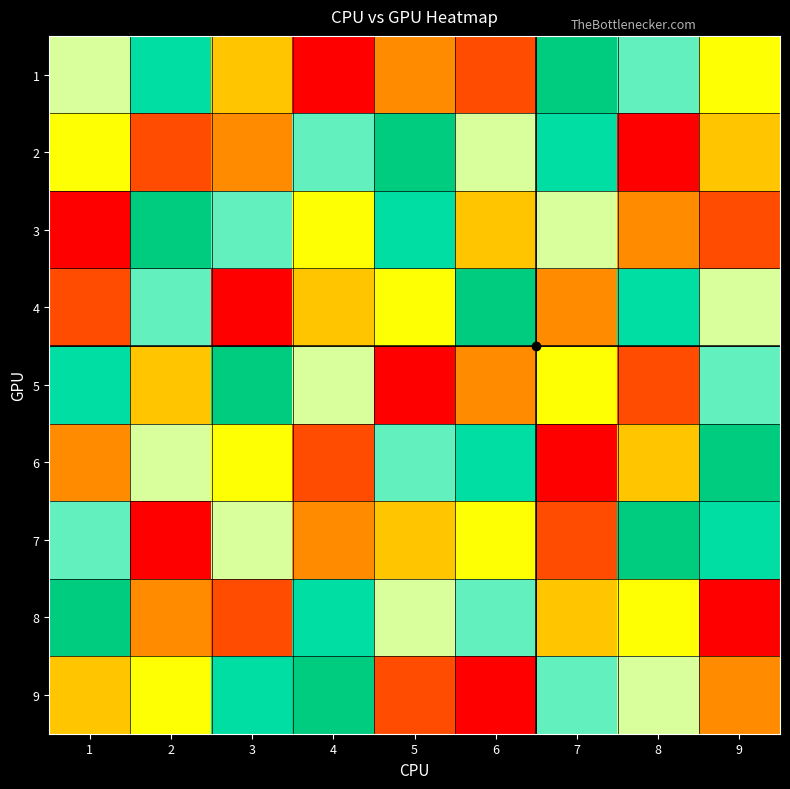

How many series are shown in this chart?

9